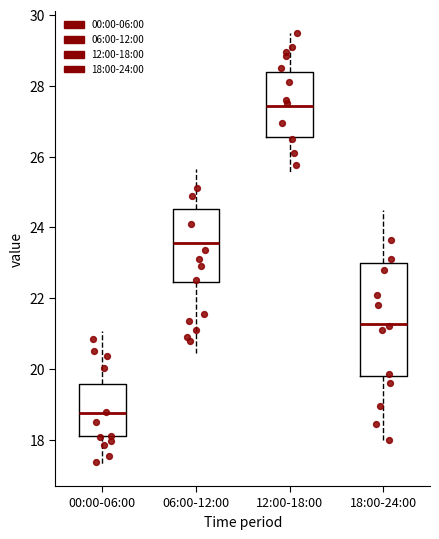

Which box's median line is the highest?

12:00-18:00